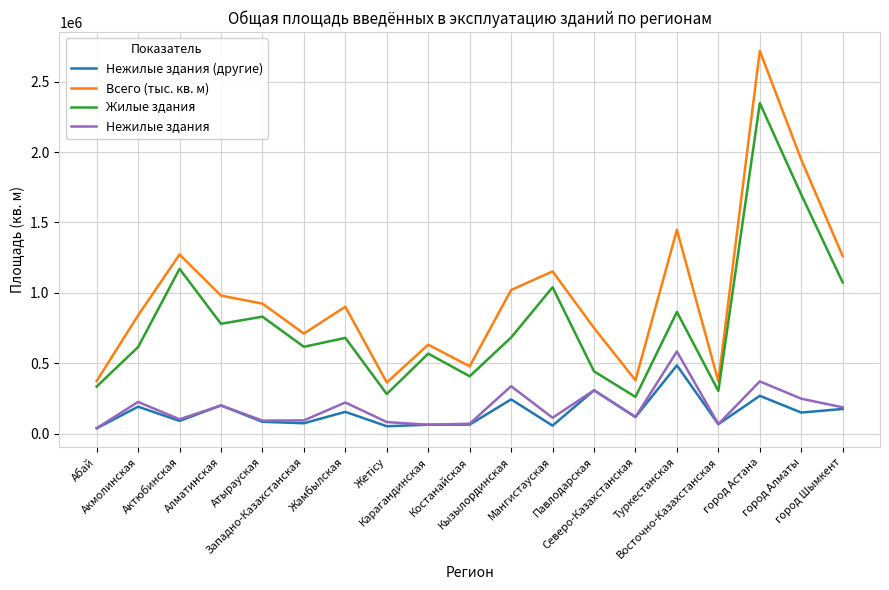

True or false: Нежилые здания and Всего (тыс. кв. м) intersect in this chart.

False